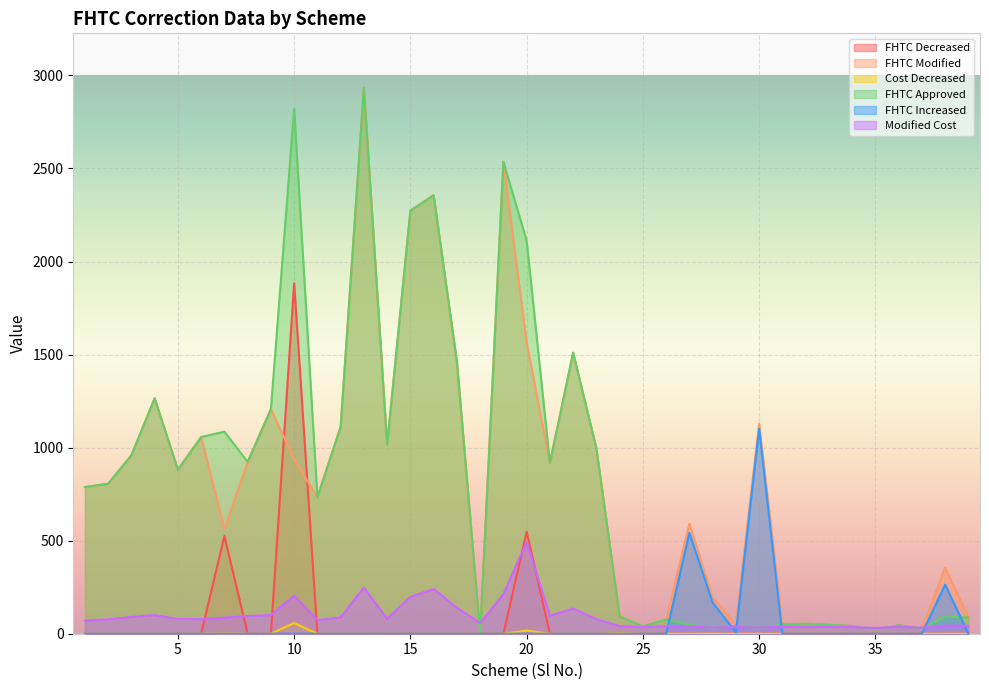

At 23, list the series in order from largest to smallest.

FHTC Modified, FHTC Approved, Modified Cost, FHTC Decreased, Cost Decreased, FHTC Increased